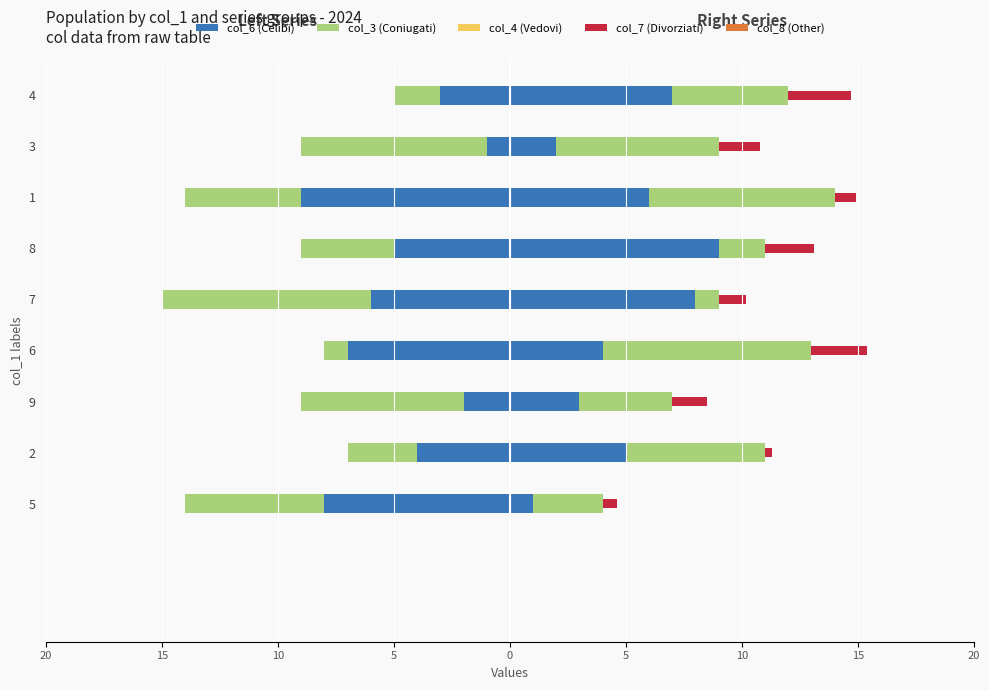

Is the value of col_7 accent at 7 greater than the value of col_4 (right) at 1?

No